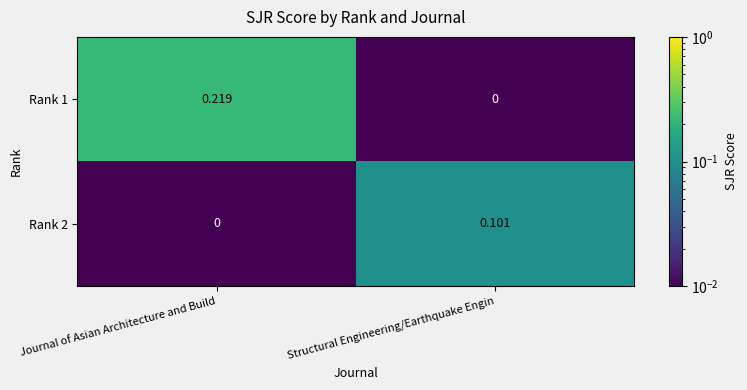

Is the value of Rank 1 at Journal of Asian Architecture and Build greater than the value of Rank 2 at Journal of Asian Architecture and Build?

Yes